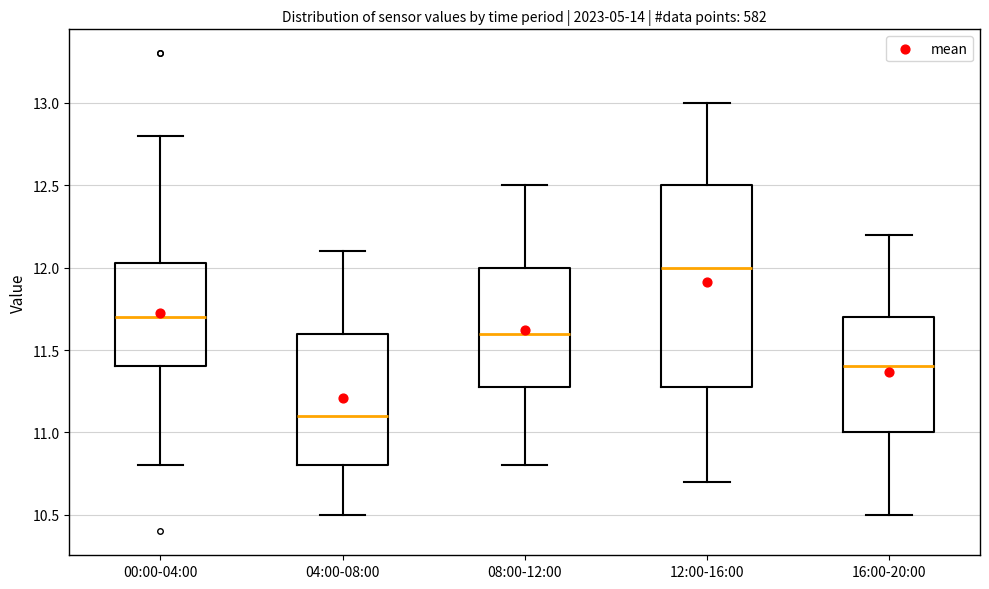

Reading left to right, read every box against the y-axis: the position of its median line, the range the box covers, and the ends of its whiskers. The values are not printed on the chart, so give them approximately, as read against the axis.

00:00-04:00: median 11.70, box 11.40 to 12.05, whiskers 10.80 to 12.80
04:00-08:00: median 11.10, box 10.80 to 11.60, whiskers 10.50 to 12.10
08:00-12:00: median 11.60, box 11.30 to 12.00, whiskers 10.80 to 12.50
12:00-16:00: median 12.00, box 11.30 to 12.50, whiskers 10.70 to 13.00
16:00-20:00: median 11.40, box 11.00 to 11.70, whiskers 10.50 to 12.20